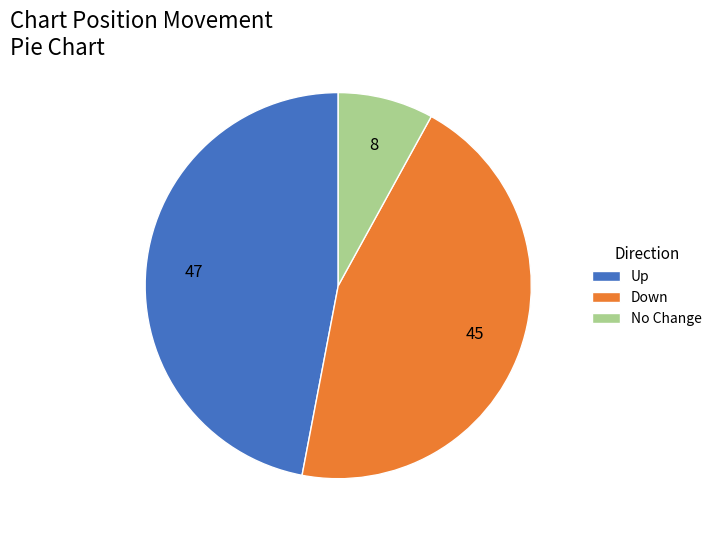

Do Down and Up together represent more than half of the pie?

Yes